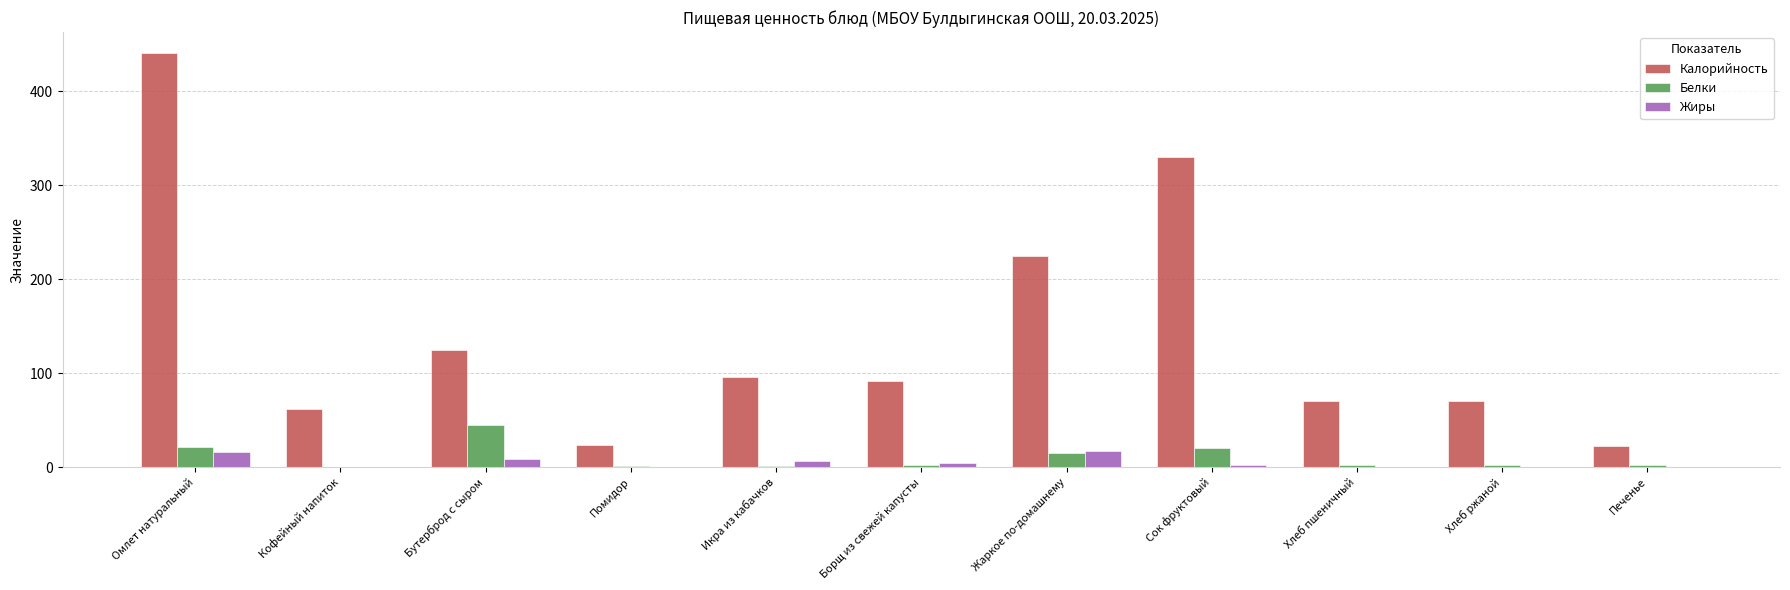

How many groups of bars are there?

11